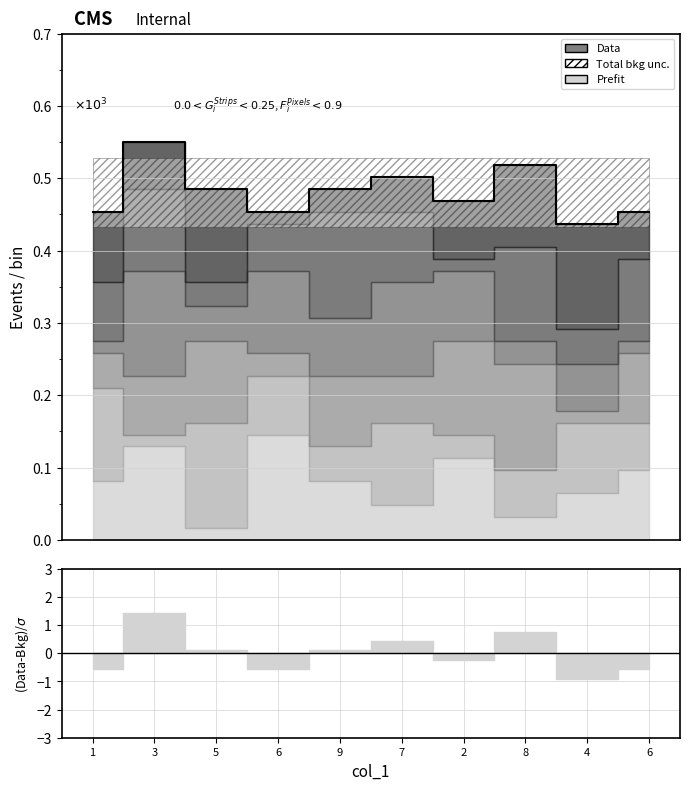

Reading left to right, transcribe all the data shown in this chart.

0.5	0.6	0.5	0.5	0.5	0.5	0.5	0.5	0.4	0.5